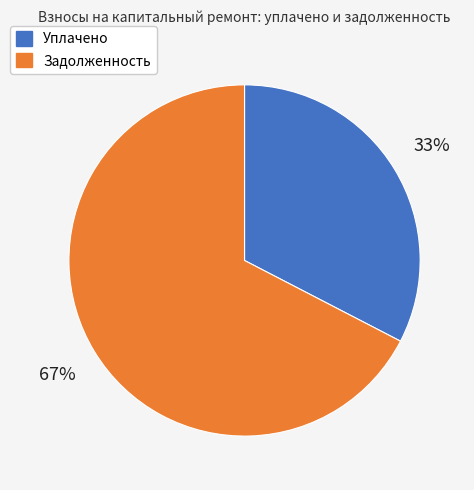

To the nearest percent, what percentage of the pie is Задолженность?

67%